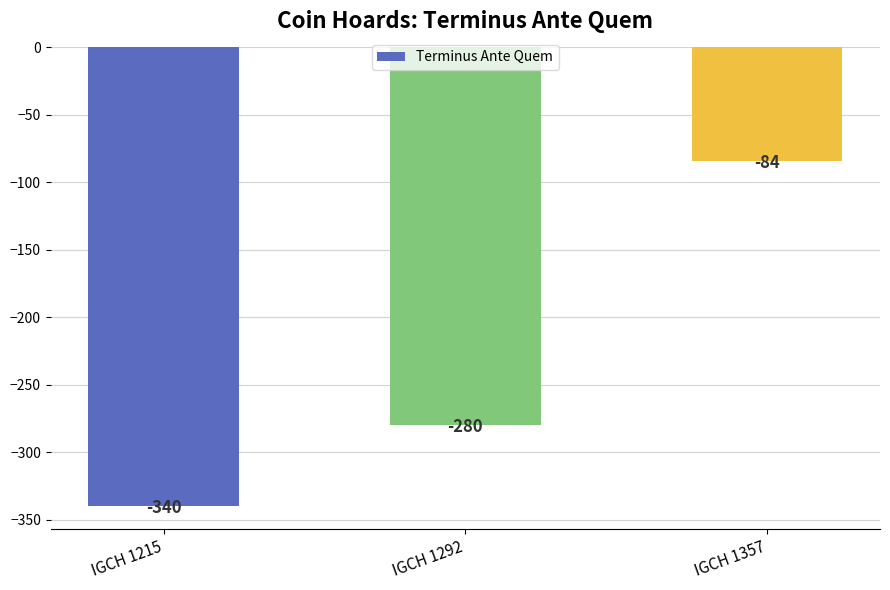

Is it true that the value at IGCH 1357 is -40?

False